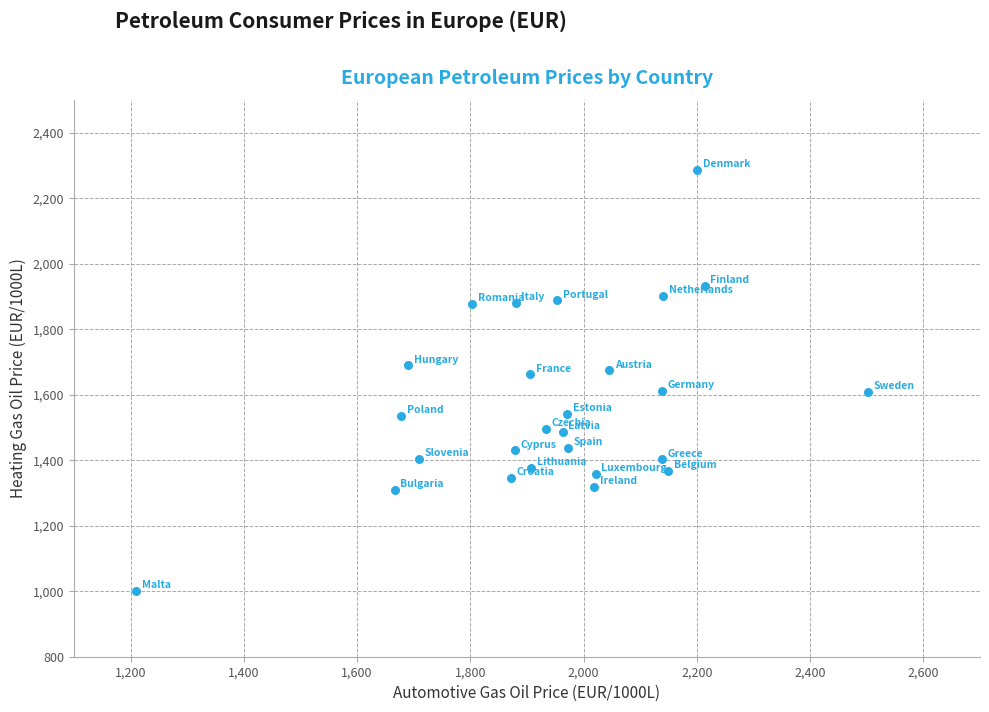

What is the range of X values (max minus min)?

1292.5